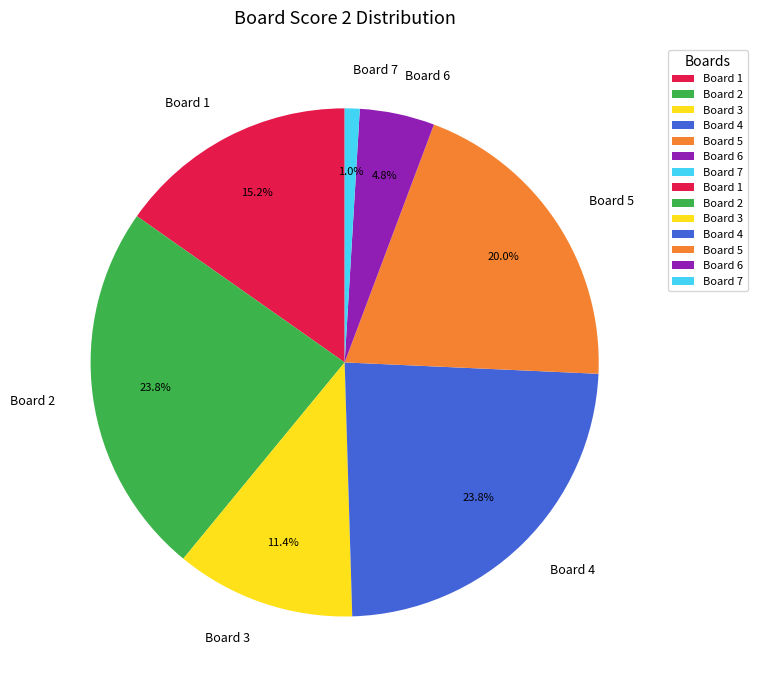

How many segments does this pie chart have?

7